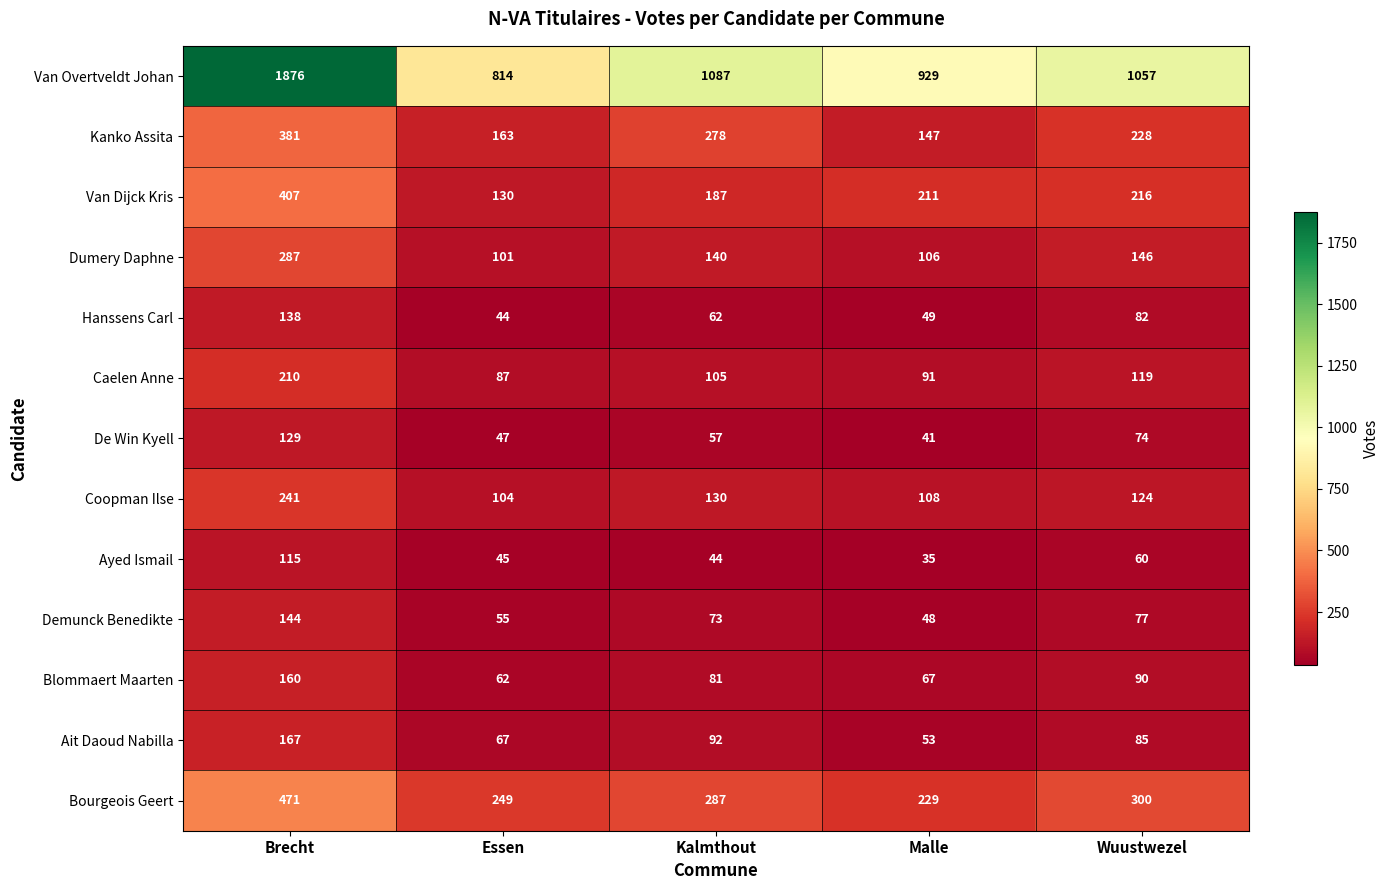

Rank the categories by Caelen Anne value from lowest to highest.

Essen, Malle, Kalmthout, Wuustwezel, Brecht